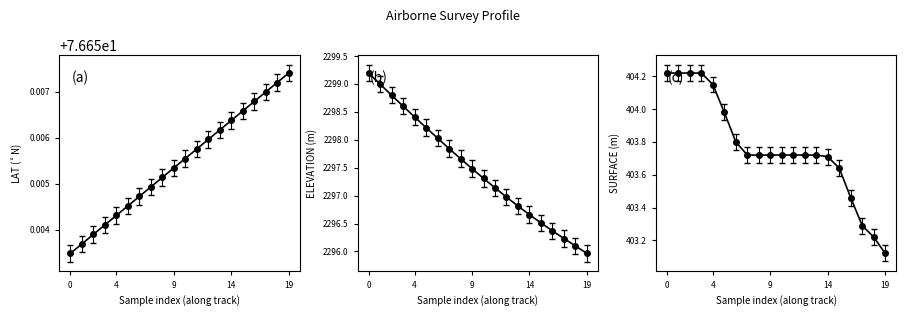

How many lines are shown in the chart?

3